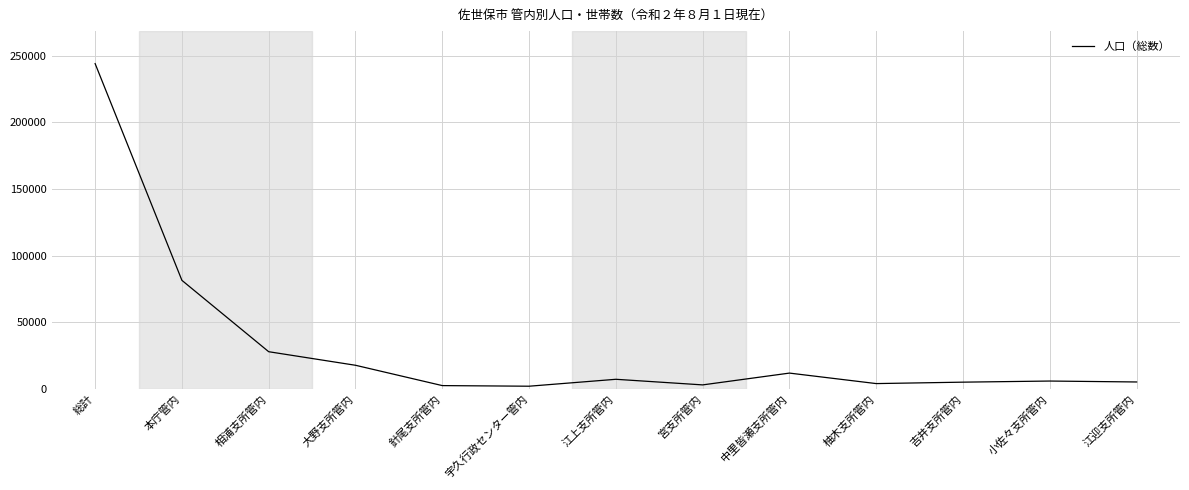

True or false: the data shows 5797 at 小佐々支所管内.

True